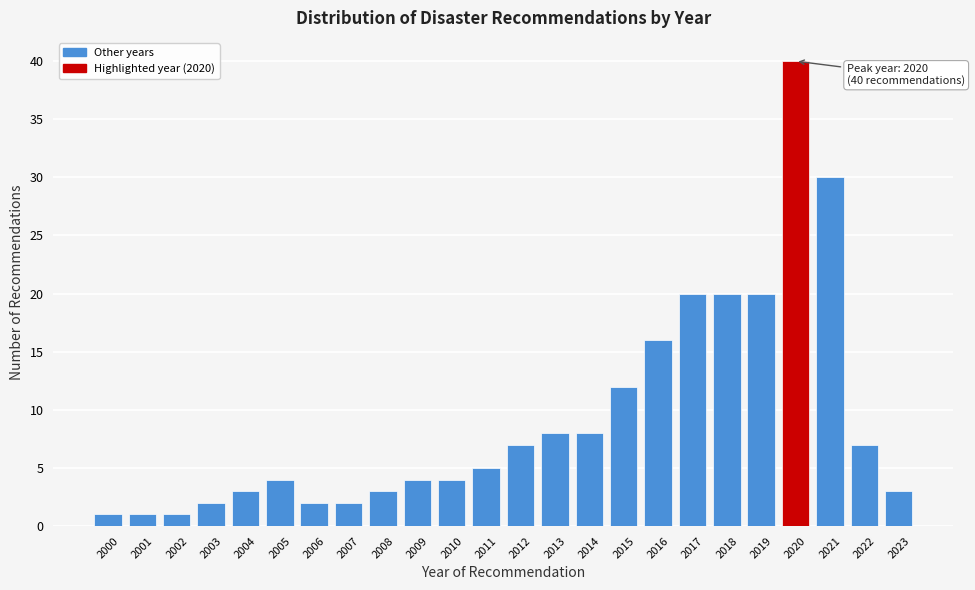

Reading left to right, transcribe all the data shown in this chart.

2000=1	2001=1	2002=1	2003=2	2004=3	2005=4	2006=2	2007=2	2008=3	2009=4	2010=4	2011=5	2012=7	2013=8	2014=8	2015=12	2016=16	2017=20	2018=20	2019=20	2020=40	2021=30	2022=7	2023=3